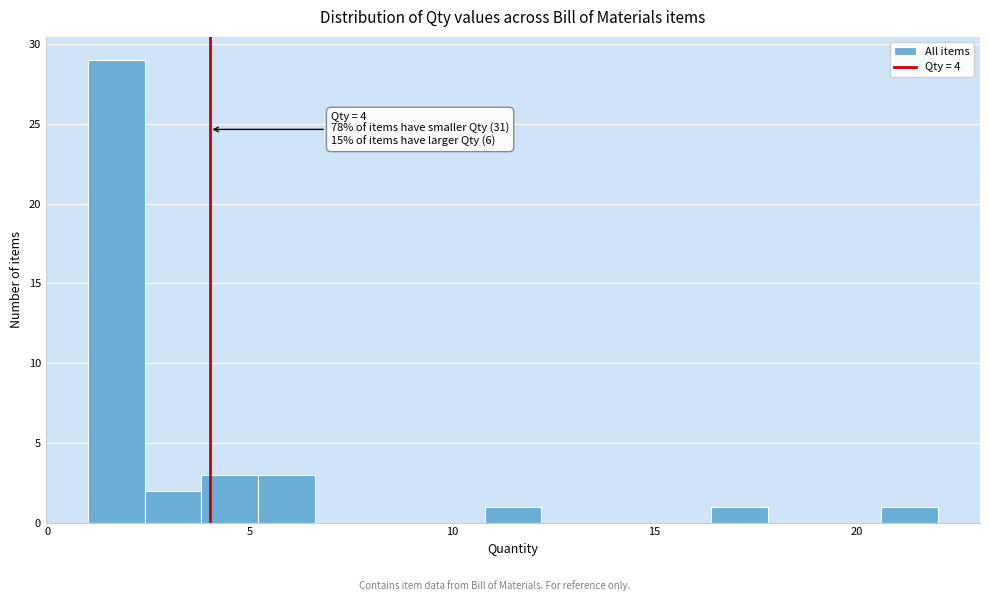

Around what value on the x-axis is the tallest bar? Give the approximate position of its centre, as read against the axis.

1.5